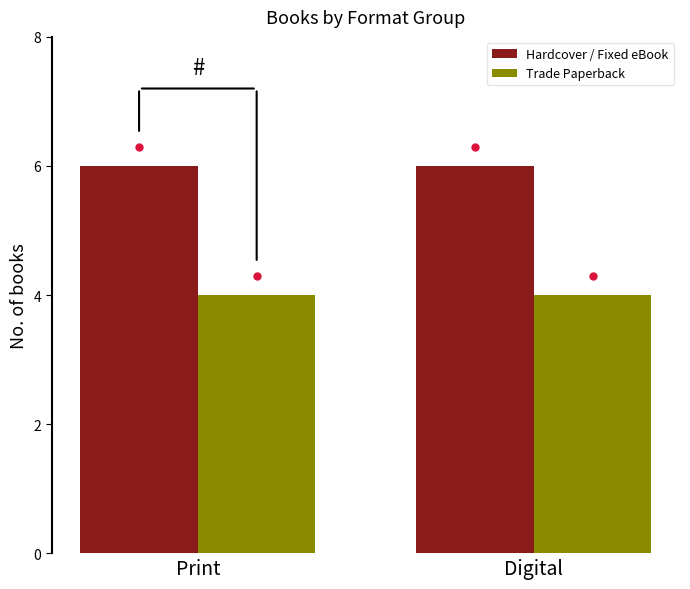

At how many categories does at least one series exceed 4?

2